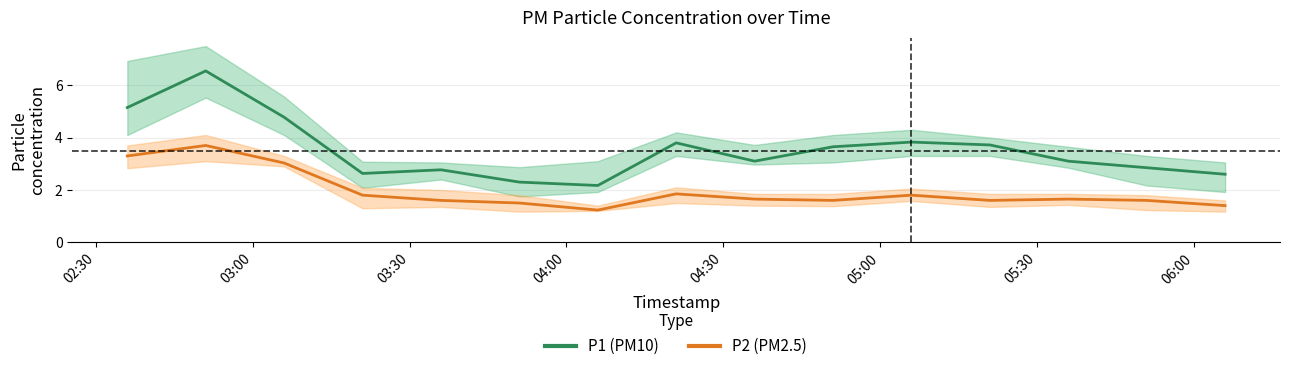

True or false: P1 (PM10) and P2 (PM2.5) cross at least once.

False